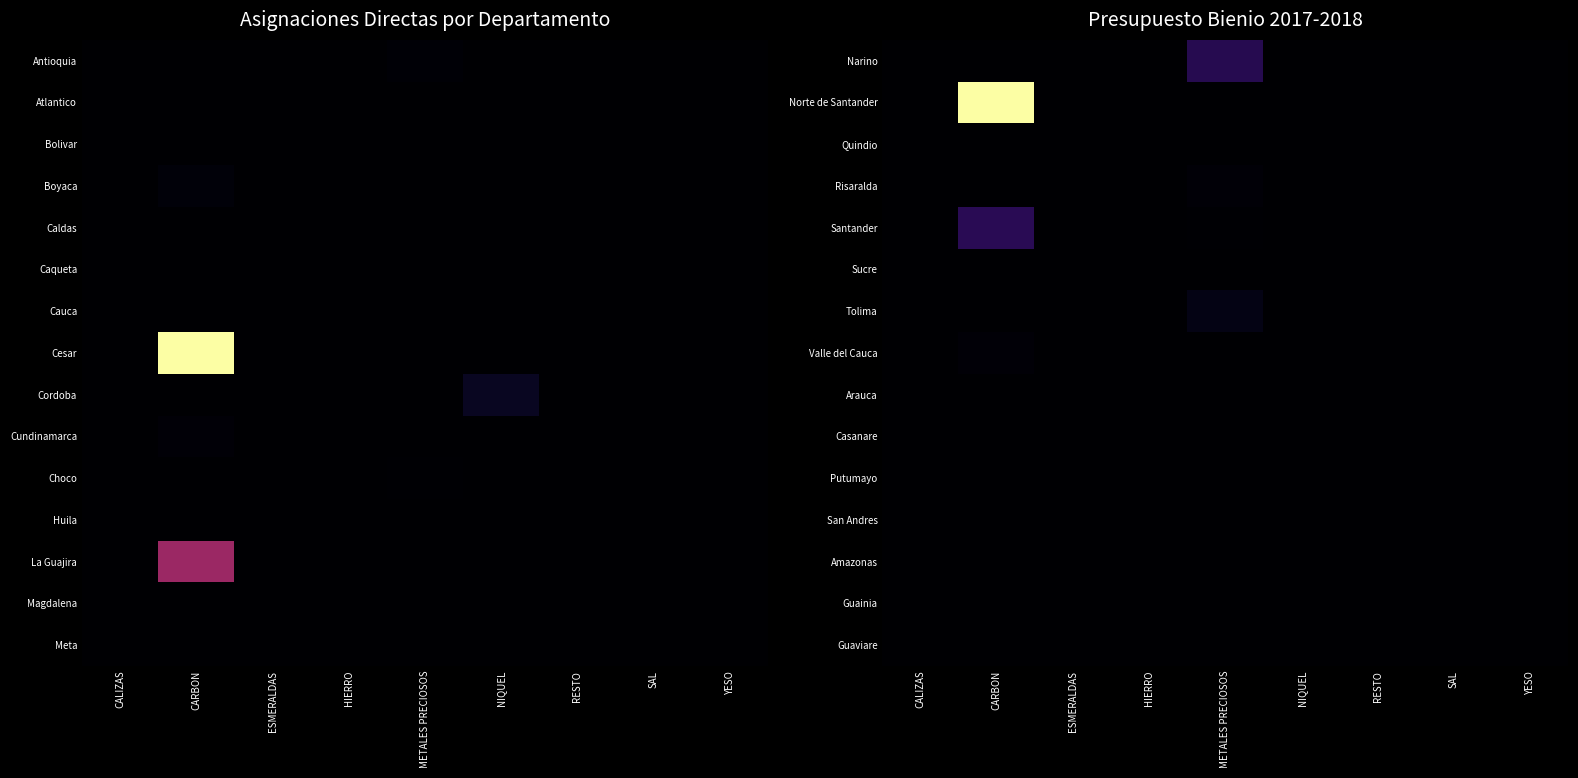

Rank the series at HIERRO from highest to lowest value.

Narino, Norte de Santander, Quindio, Risaralda, Santander, Sucre, Tolima, Valle del Cauca, Arauca, Casanare, Putumayo, San Andres, Amazonas, Guainia, Guaviare